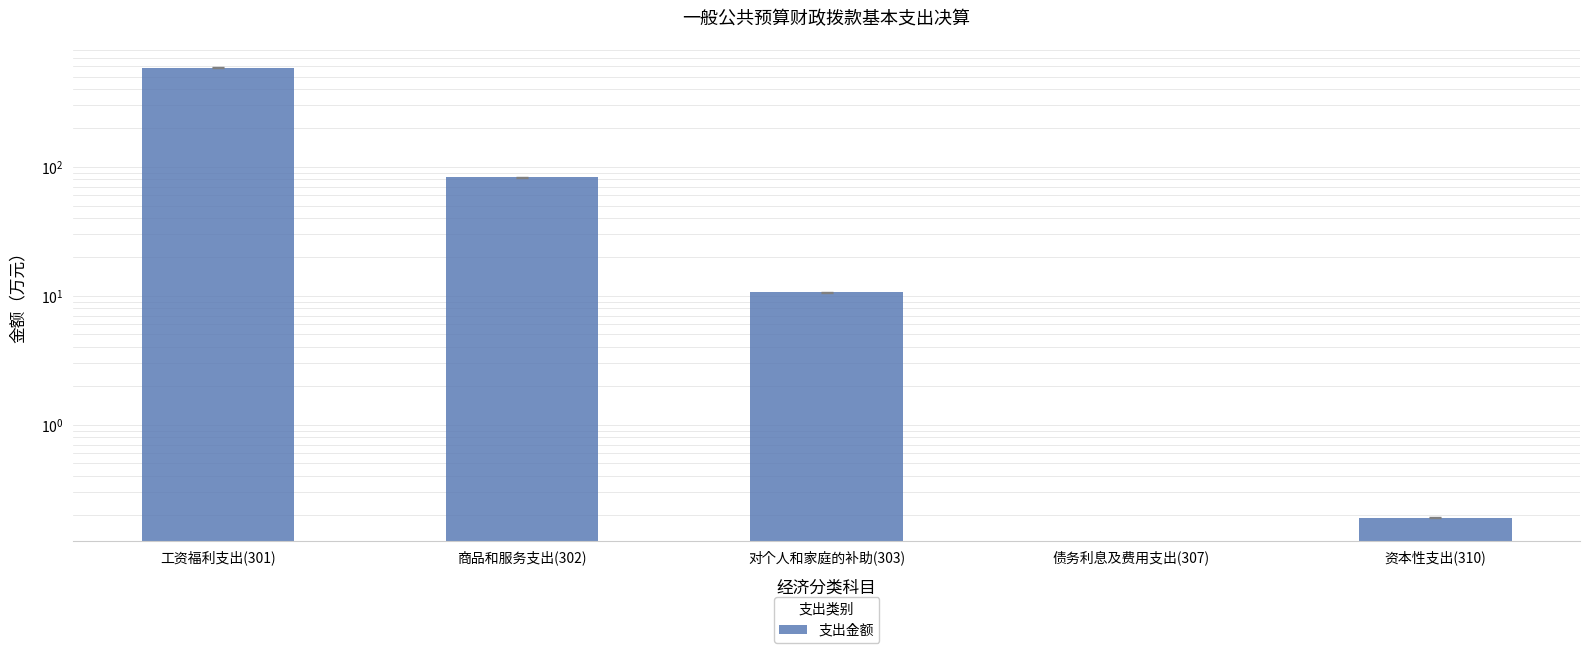

Which has a higher value, 债务利息及费用支出(307) or 工资福利支出(301)?

工资福利支出(301)